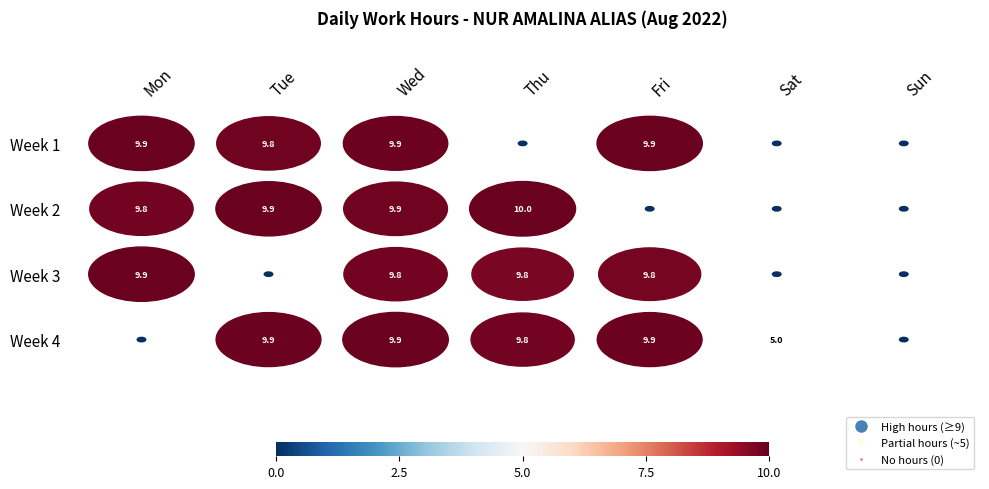

True or false: the data shows -3.5 at 13_Sat.

False